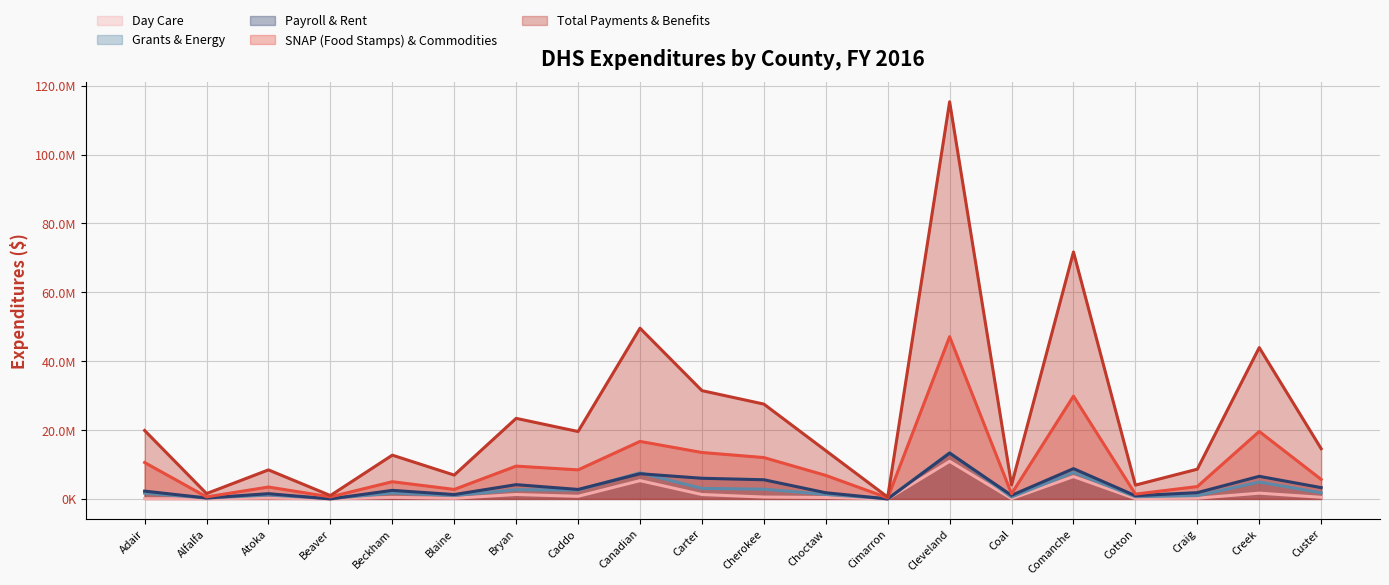

Rank the series by their maximum value, from lowest to highest.

Day Care, Payroll & Rent, Grants & Energy, SNAP (Food Stamps) & Commodities, Total Payments & Benefits